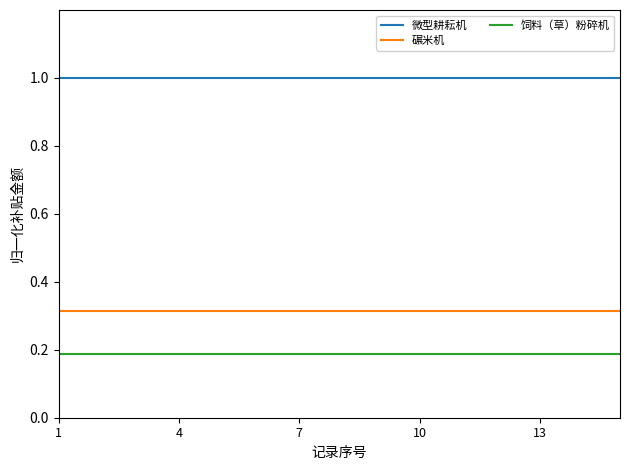

Which series has the largest total across all categories?

微型耕耘机